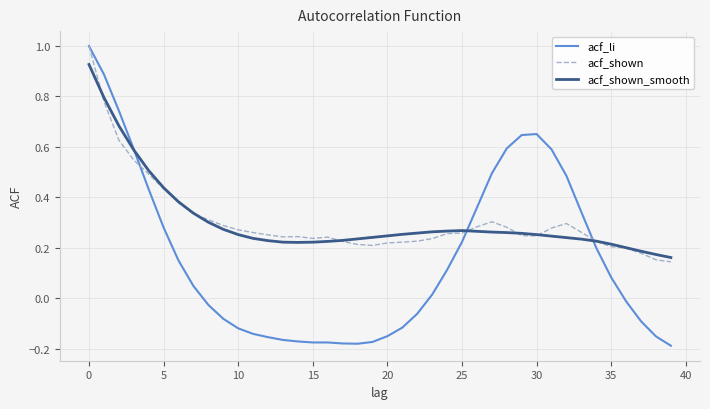

How many lines are shown in the chart?

3